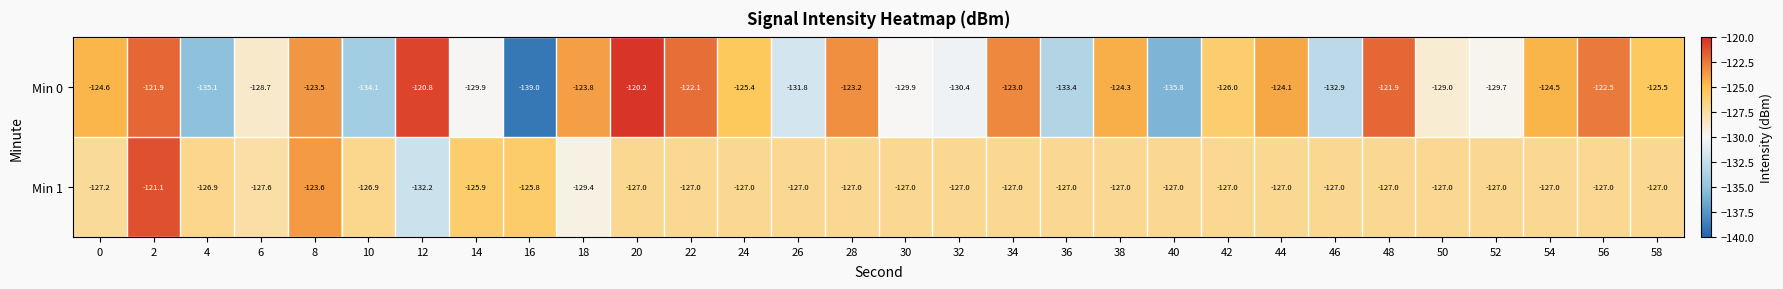

The Min 1 series shows -127.0 at 22. True or false?

True